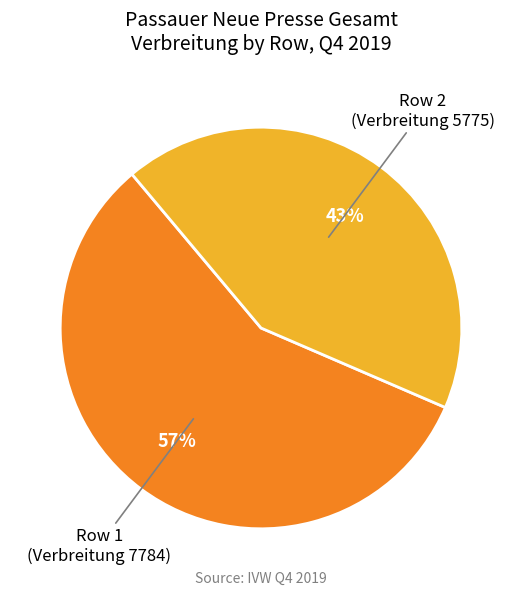

Is there any slice that represents more than half of the pie?

Yes